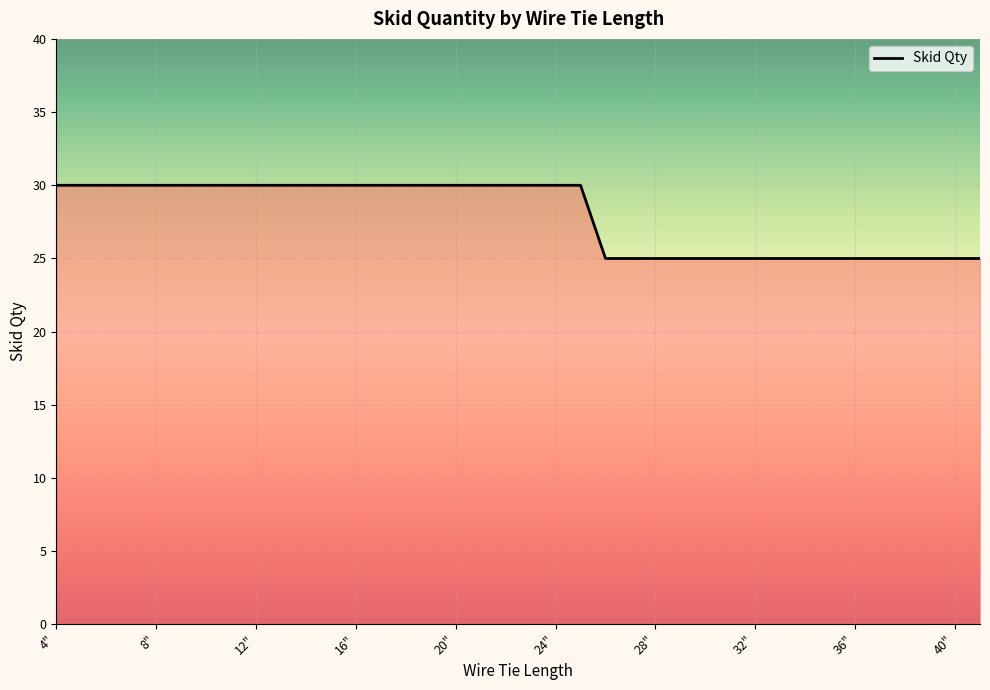

What is the minimum value shown in the chart?

25